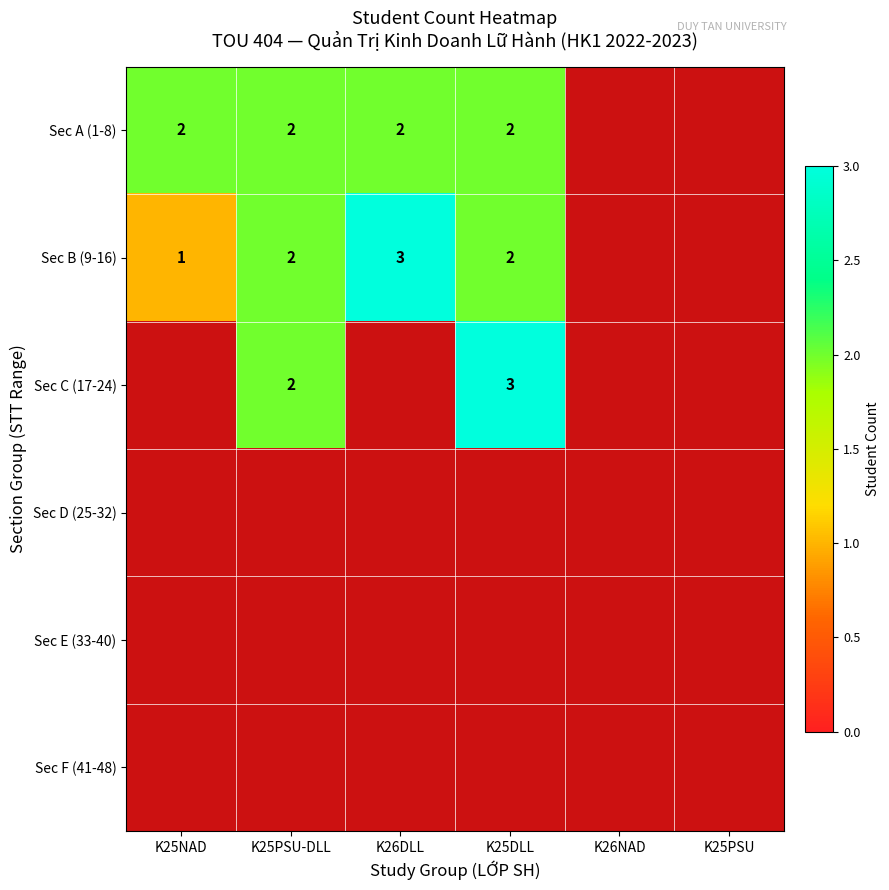

True or false: Sec A (1-8) has a value of 2 at K25PSU-DLL.

True